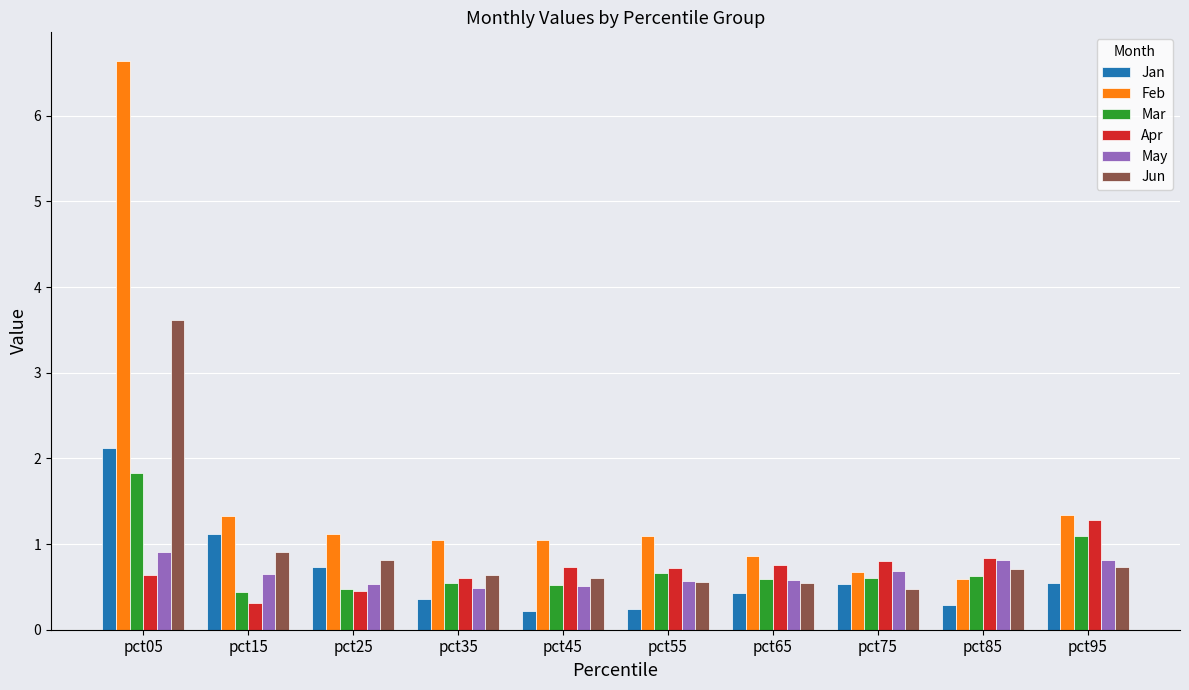

Where is Jun nearest to the value 2?

pct15